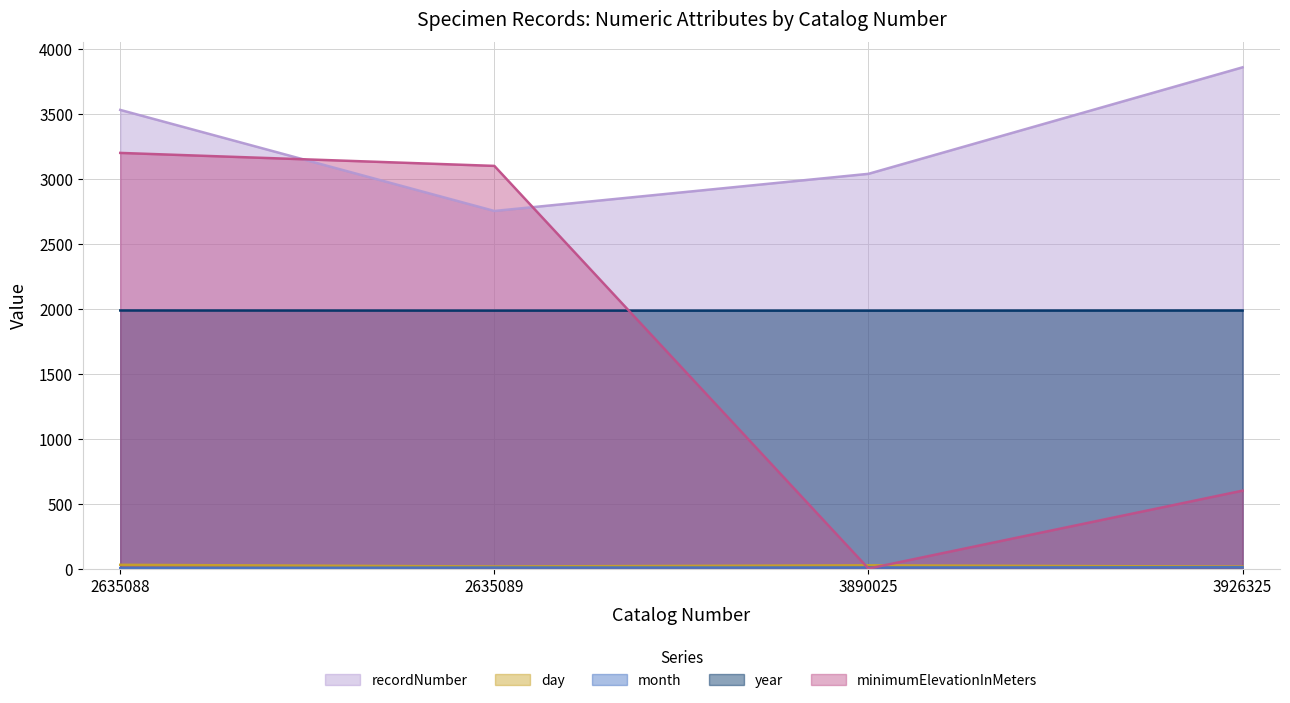

What is the maximum value shown in the chart?

3859